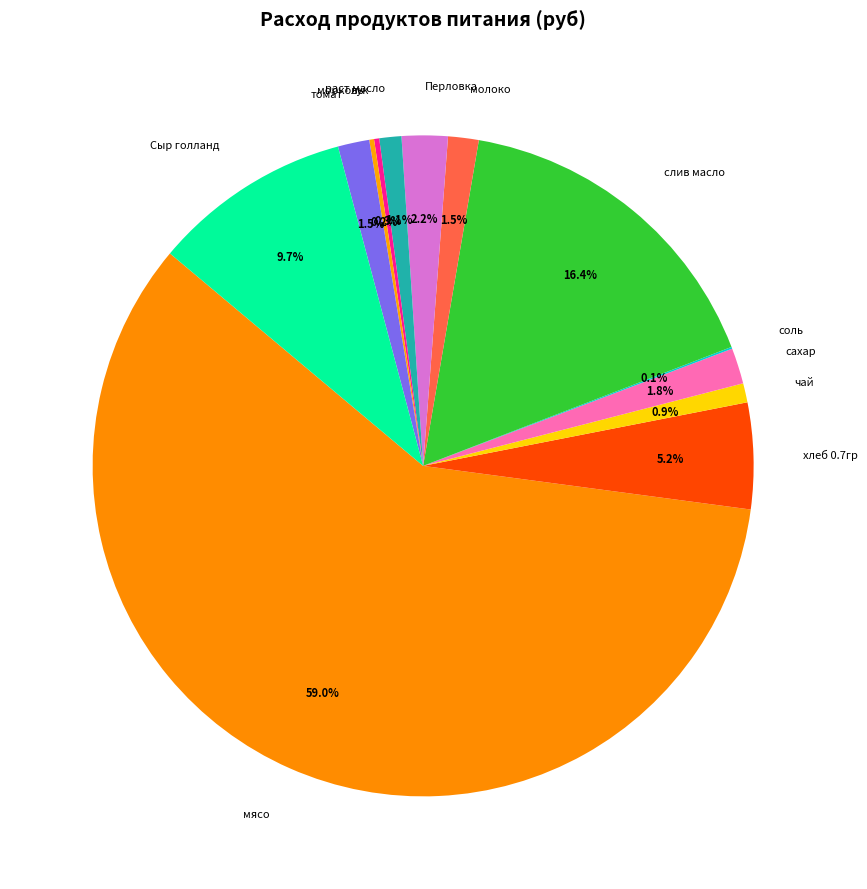

To the nearest percent, what portion does Сыр голланд represent?

10%